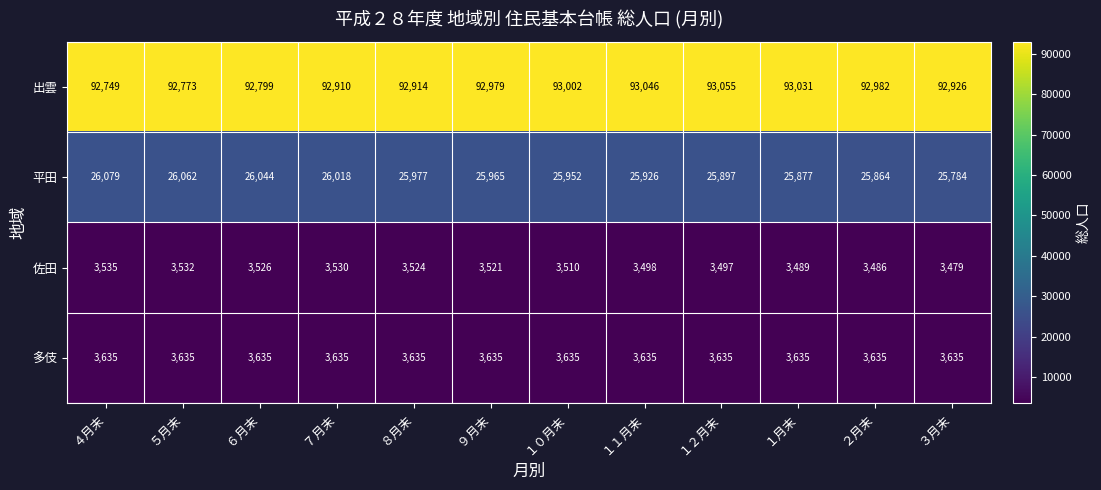

The 出雲 series shows 92926 at ３月末. True or false?

True